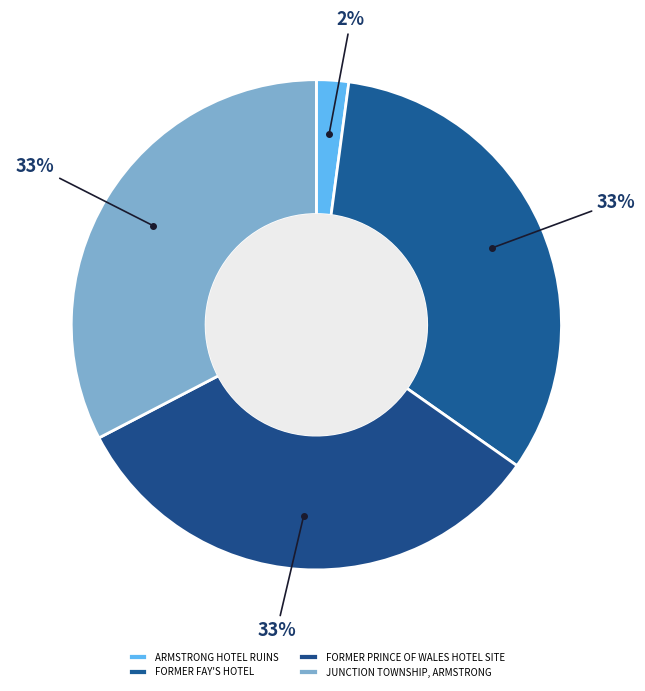

To the nearest percent, what is the average slice percentage?

25%